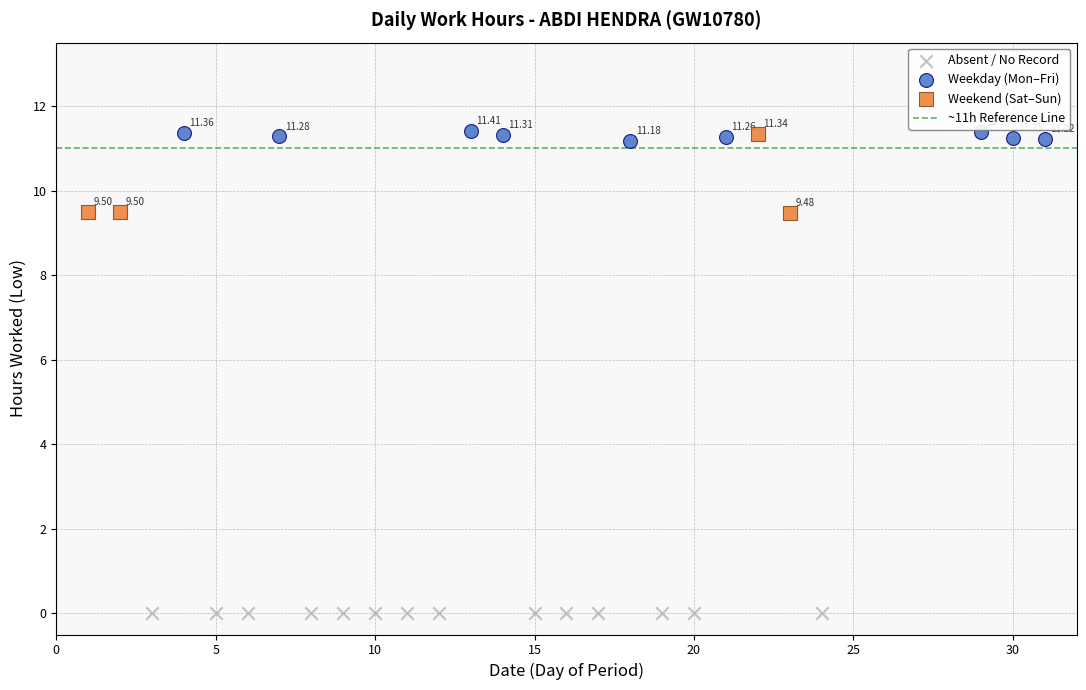

Which series contains the lowest Y value?

Absent / No Record